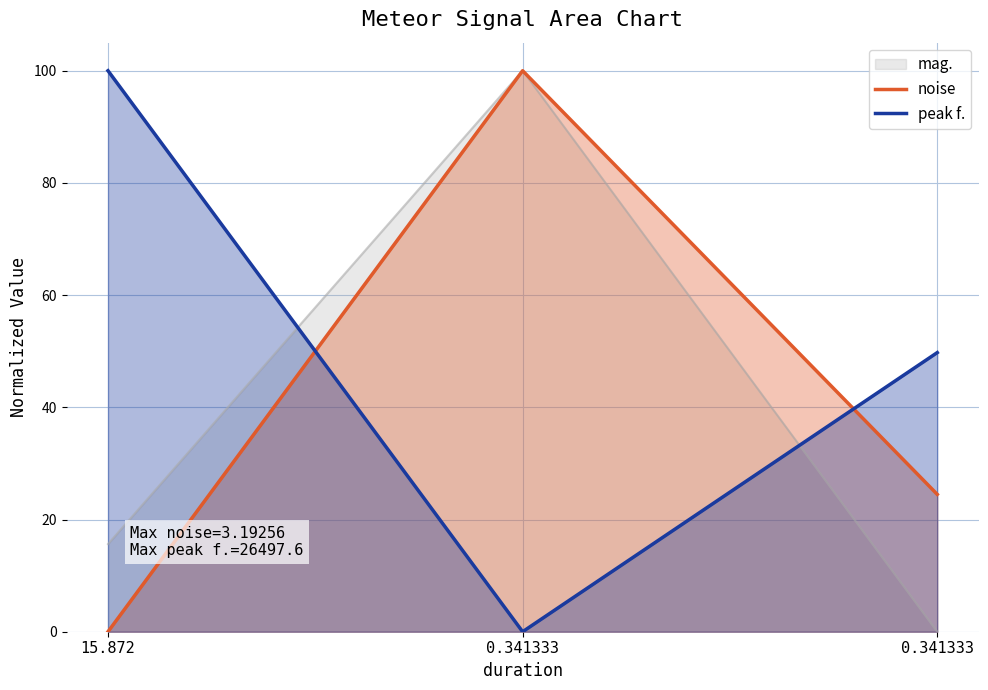

What is the label of the 2nd point from the left?

0.341333